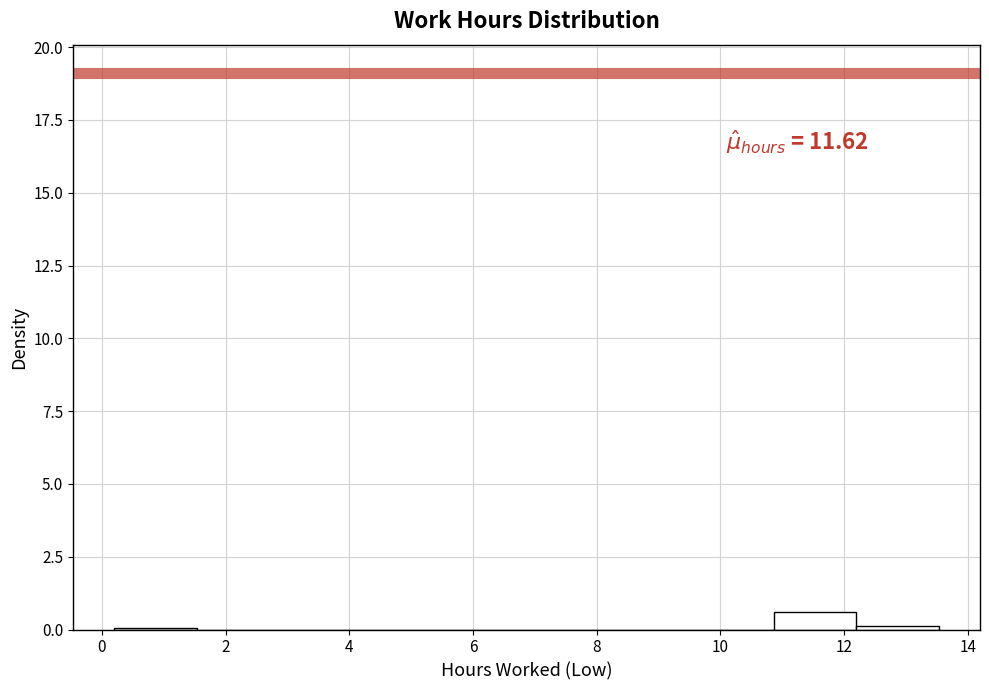

Over which range of the x-axis is the bar tallest?

10.8 to 12.2